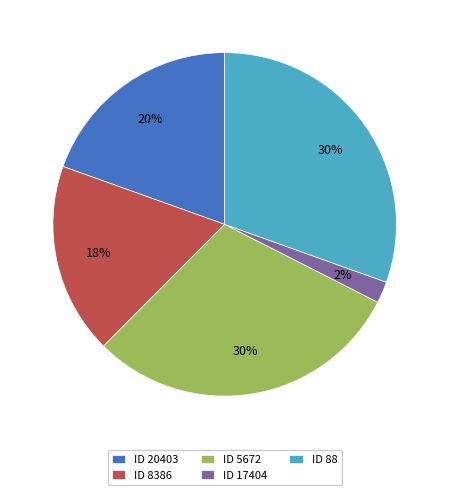

Does any single category account for the majority?

No